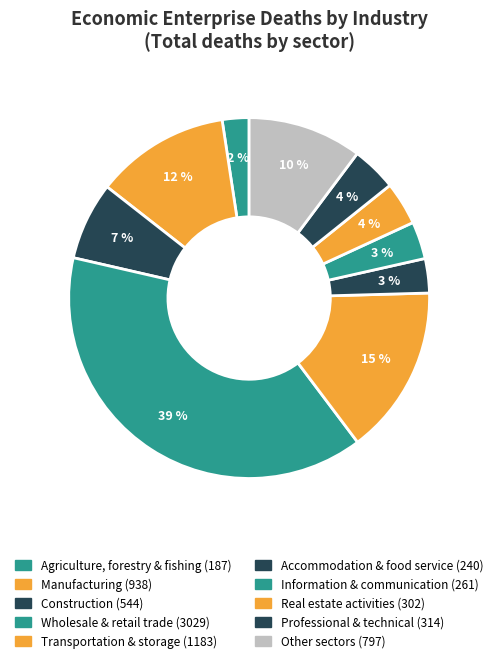

How many segments does this pie chart have?

10